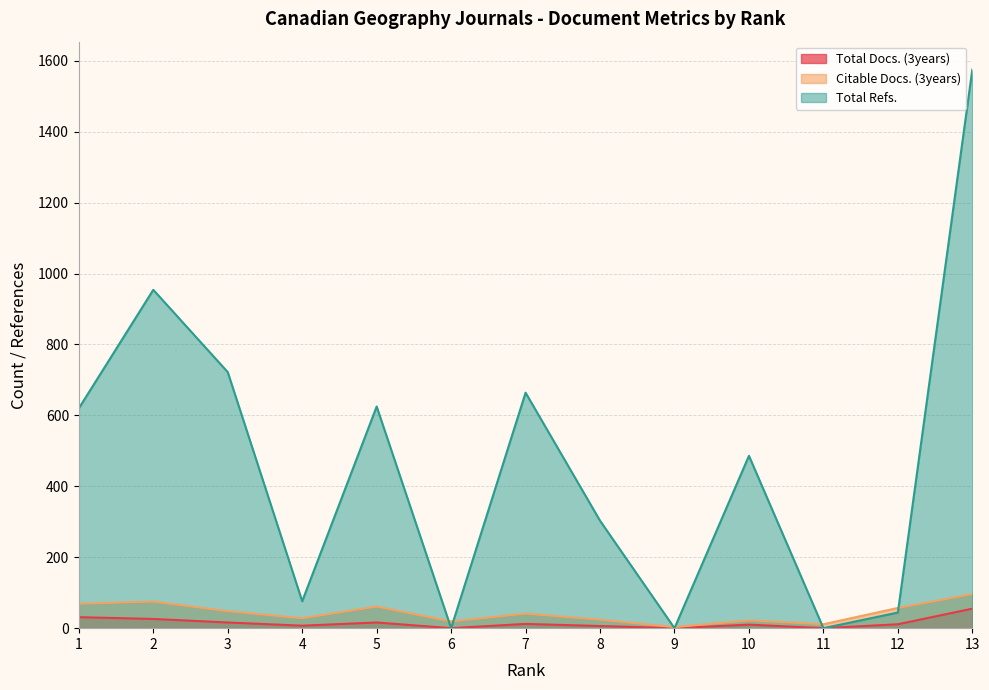

Between 7 and 12, which series saw the biggest shift?

Total Refs.